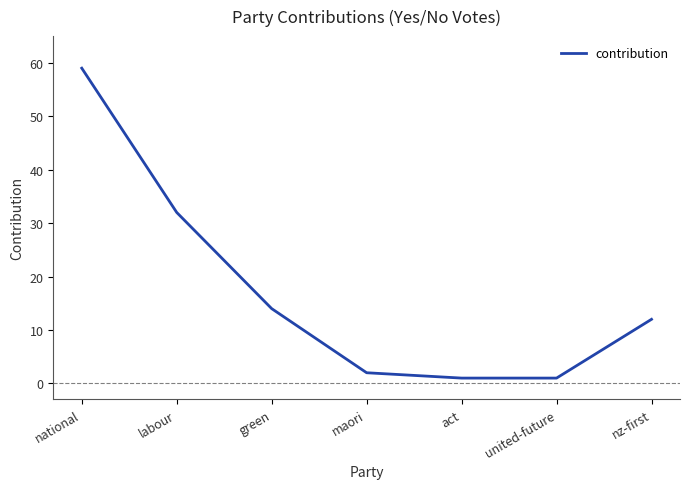

What is the difference between the maximum and minimum values?

58